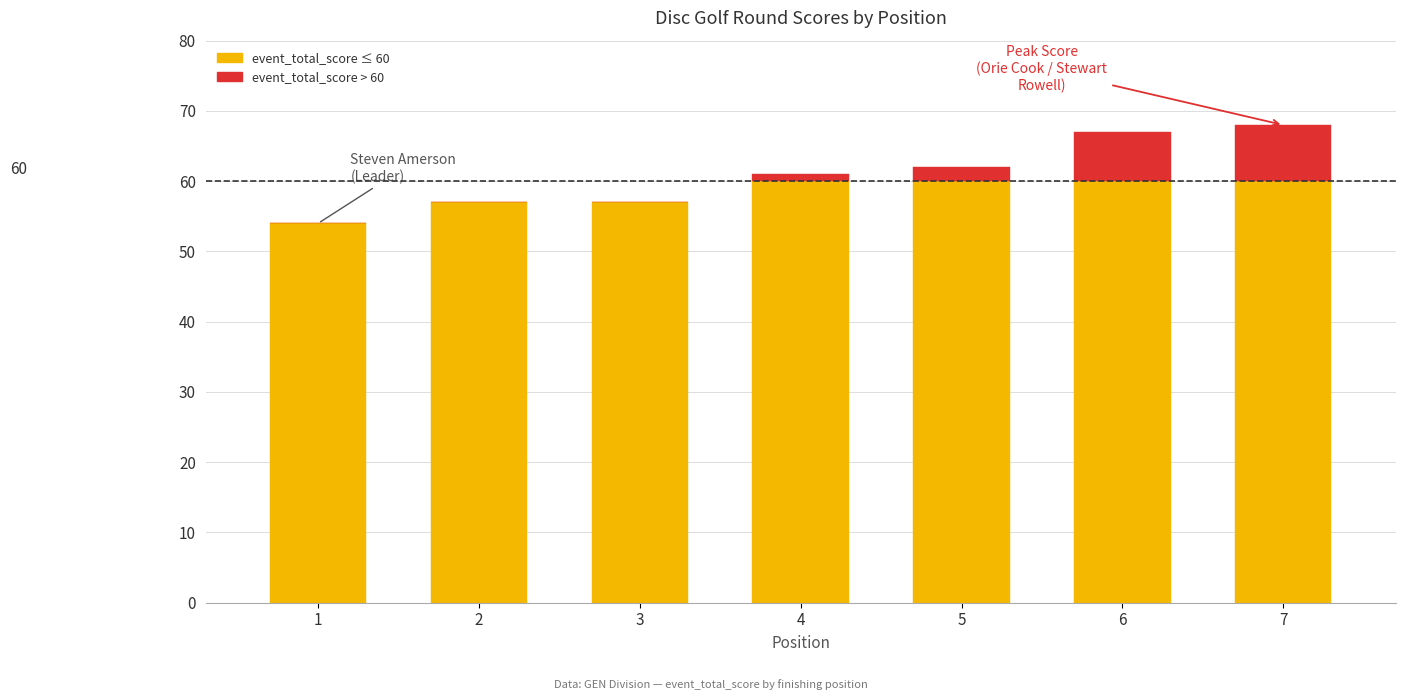

What is the total value across all series at 3?

57